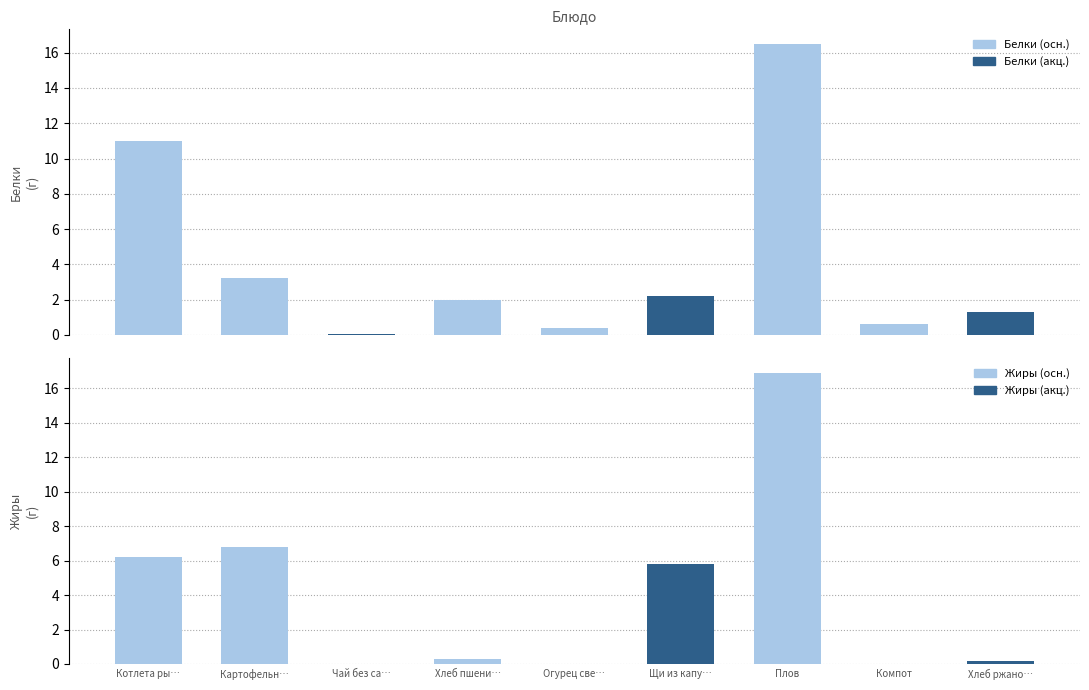

What is the total value across all series at Чай без сахара?

0.1